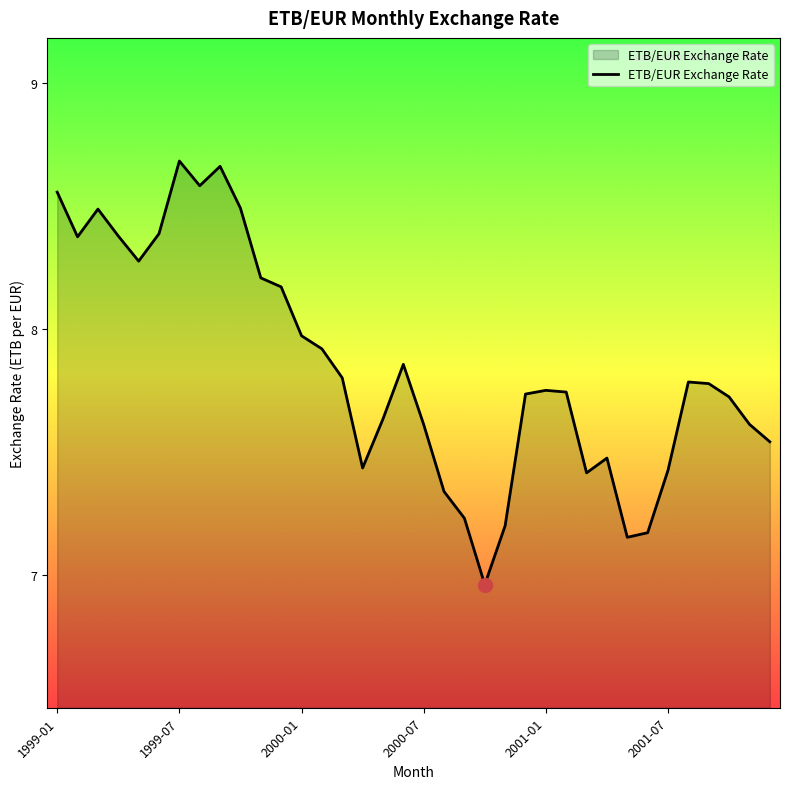

What is the difference between the maximum and minimum values?

1.7